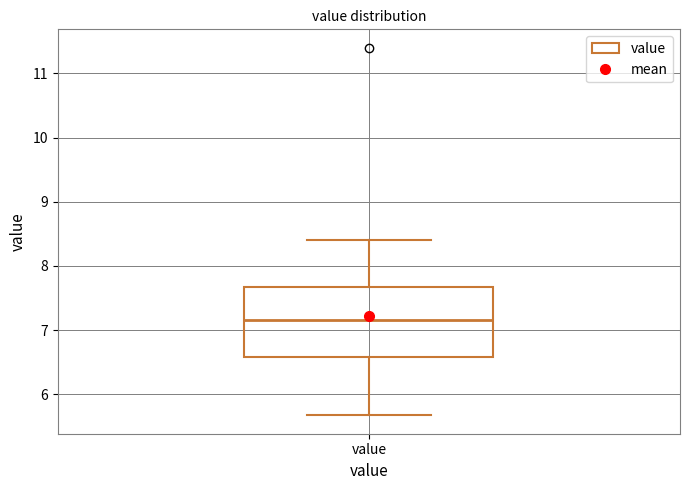

Where does the lower whisker of the box for value end on the y-axis? The values are not printed on the chart, so give them approximately, as read against the axis.

5.7